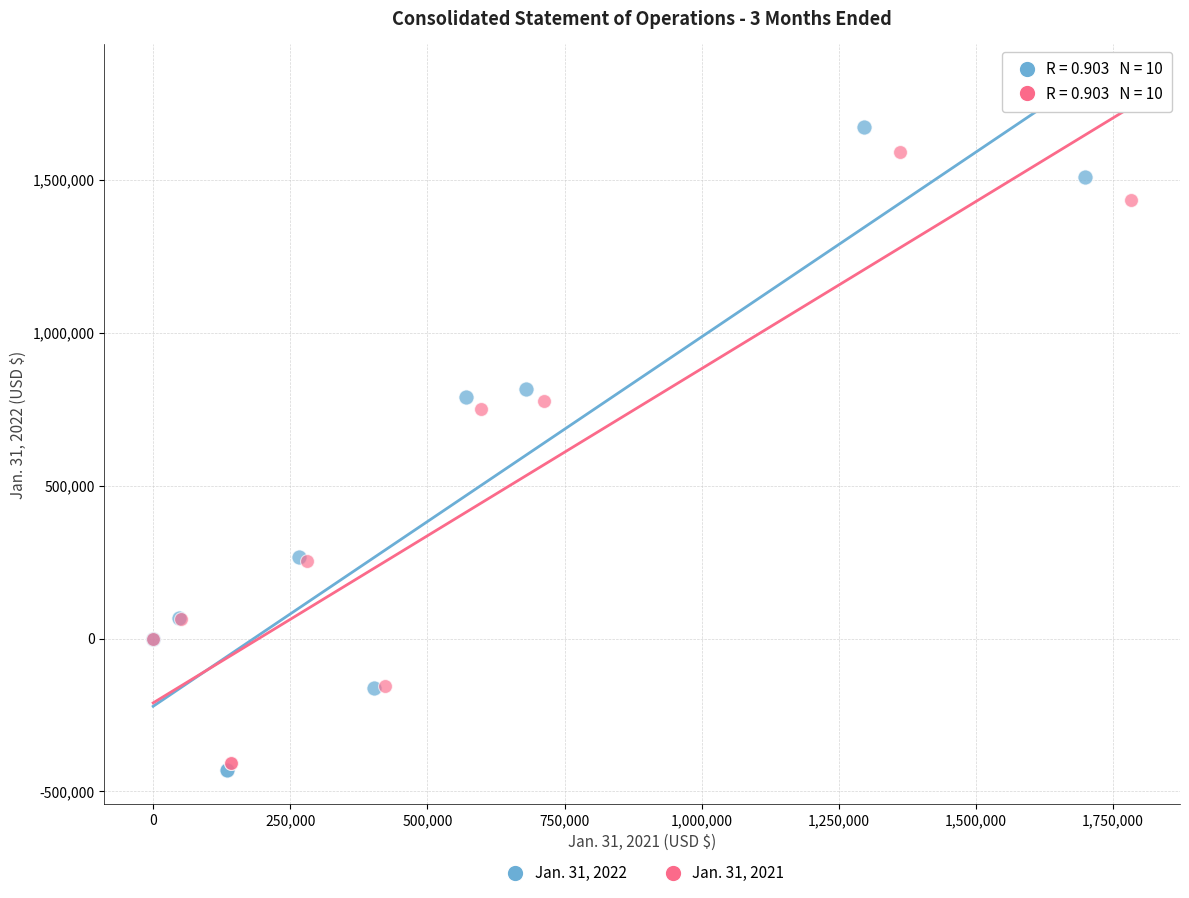

Which series has the largest Y range (max minus min)?

Jan. 31, 2022